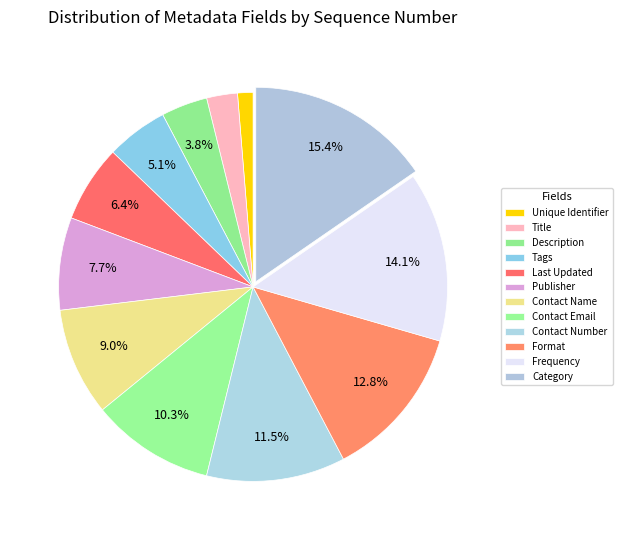

Count the number of slices in the pie.

12